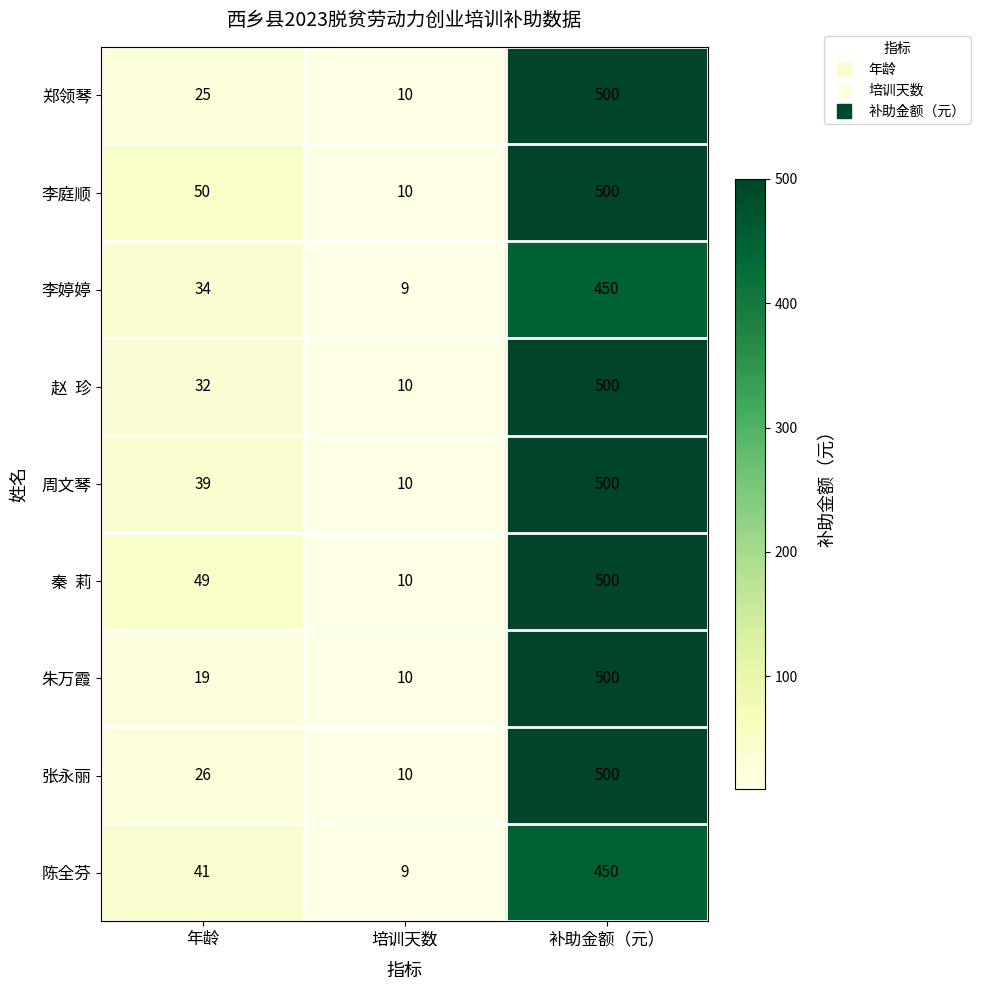

How many series are shown in this chart?

9